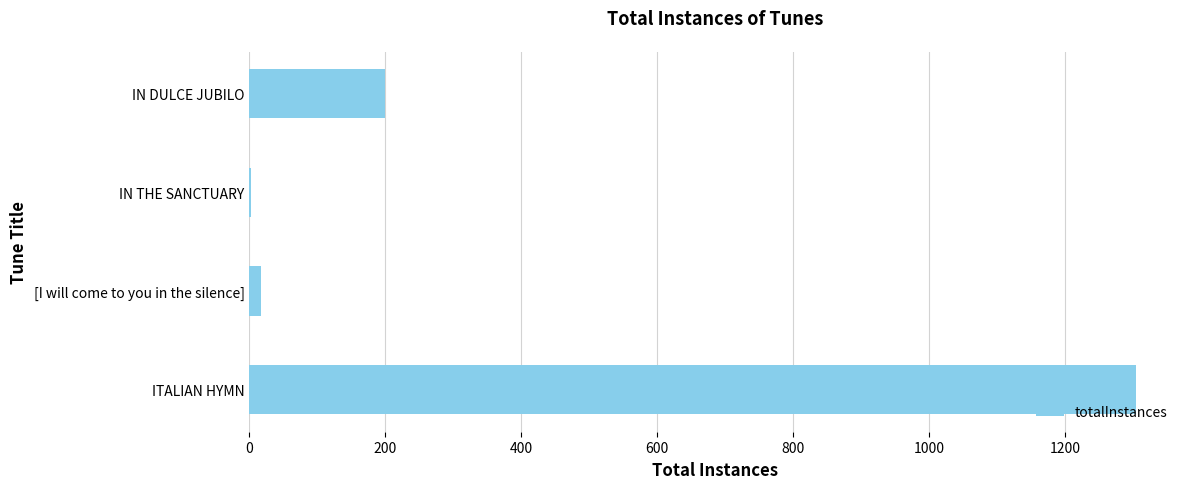

True or false: the data shows 200 at IN DULCE JUBILO.

True